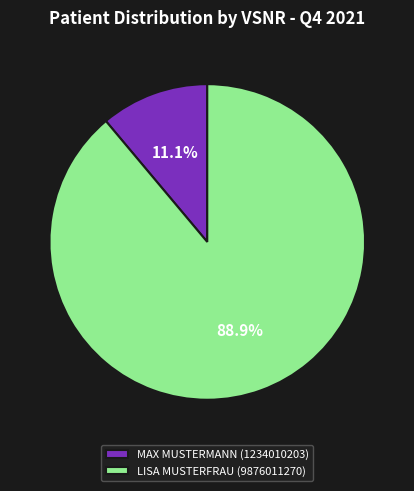

Is it true that MAX MUSTERMANN (1234010203) is 26% of the pie?

False